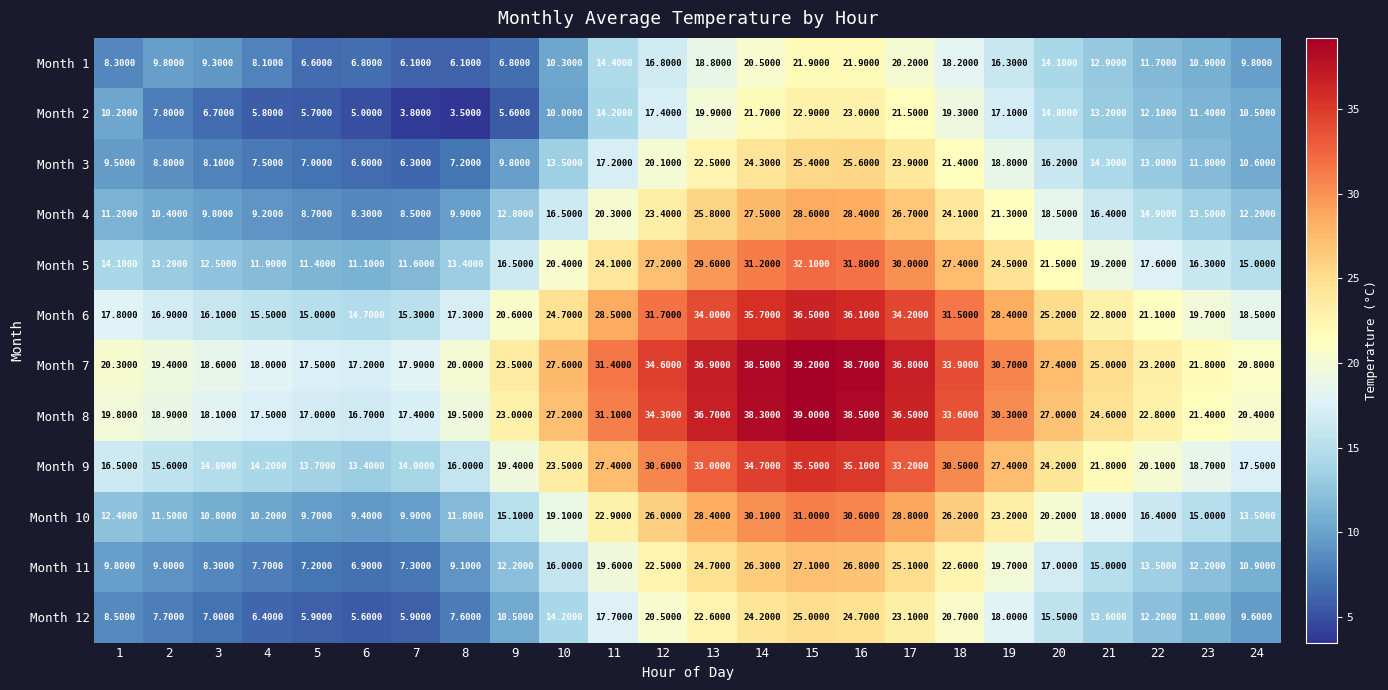

What is the difference between the maximum and minimum values in the Month 6 series?

21.8